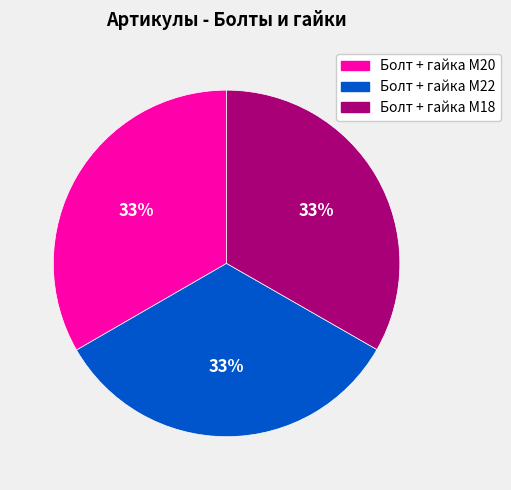

Is there any slice that represents more than half of the pie?

No